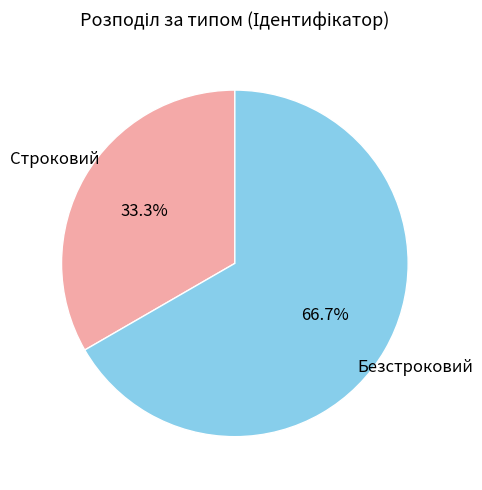

Between Строковий and Безстроковий, which is larger?

Безстроковий